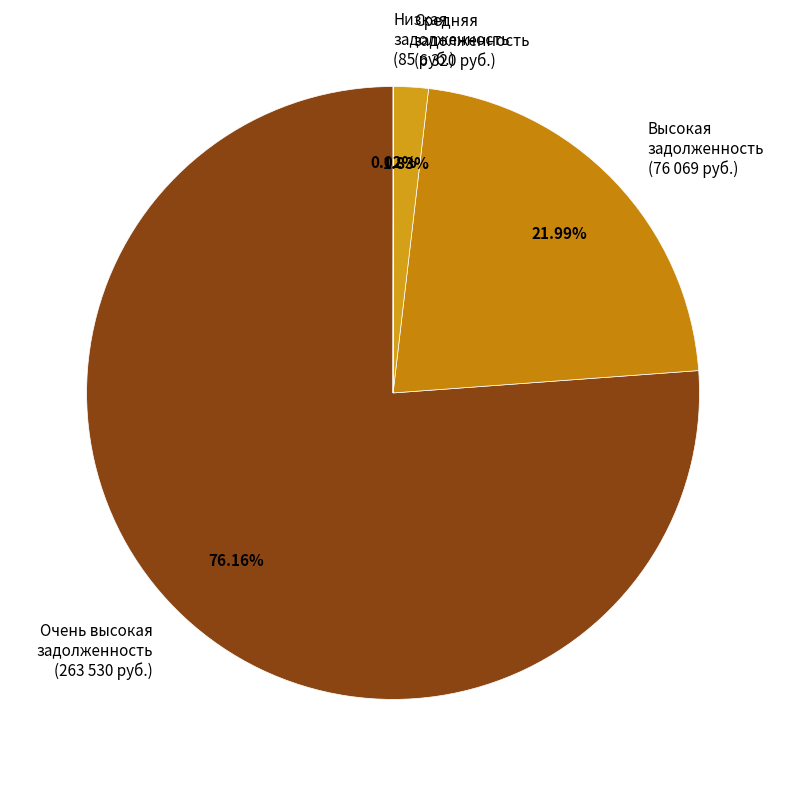

Between Очень высокая задолженность (263 530 руб.) and Высокая задолженность (76 069 руб.), which is larger?

Очень высокая задолженность (263 530 руб.)